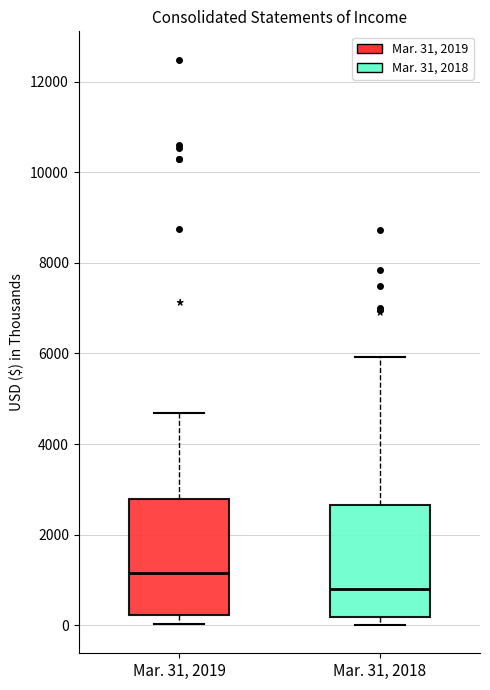

Which box has the lowest median line?

Mar. 31, 2018